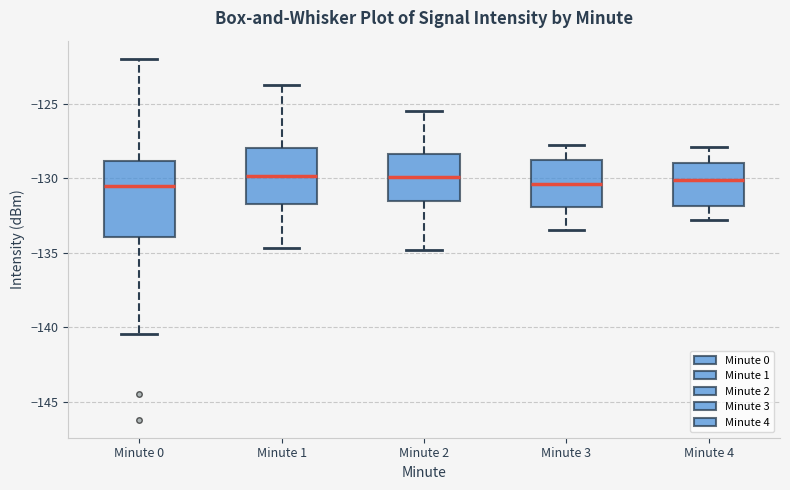

Reading left to right, transcribe this box plot: for each box, give where its median line is, the range the box spans, and where its two whiskers end, as read against the y-axis. The values are not printed on the chart, so give them approximately, as read against the axis.

Minute 0: median -130.5, box -134.0 to -129.0, whiskers -140.5 to -122.0
Minute 1: median -130.0, box -131.5 to -128.0, whiskers -134.5 to -123.5
Minute 2: median -130.0, box -131.5 to -128.5, whiskers -135.0 to -125.5
Minute 3: median -130.5, box -132.0 to -129.0, whiskers -133.5 to -128.0
Minute 4: median -130.0, box -132.0 to -129.0, whiskers -133.0 to -128.0